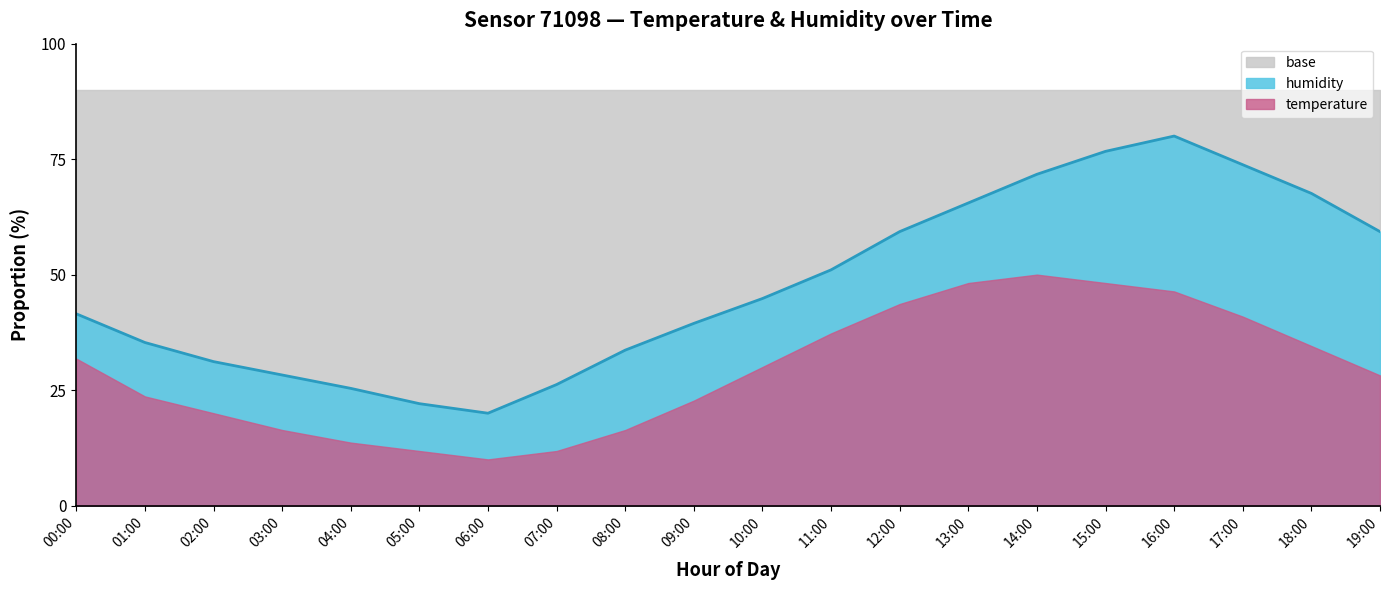

Approximately how many times larger is the value at 01:00 compared to 15:00?

0.5